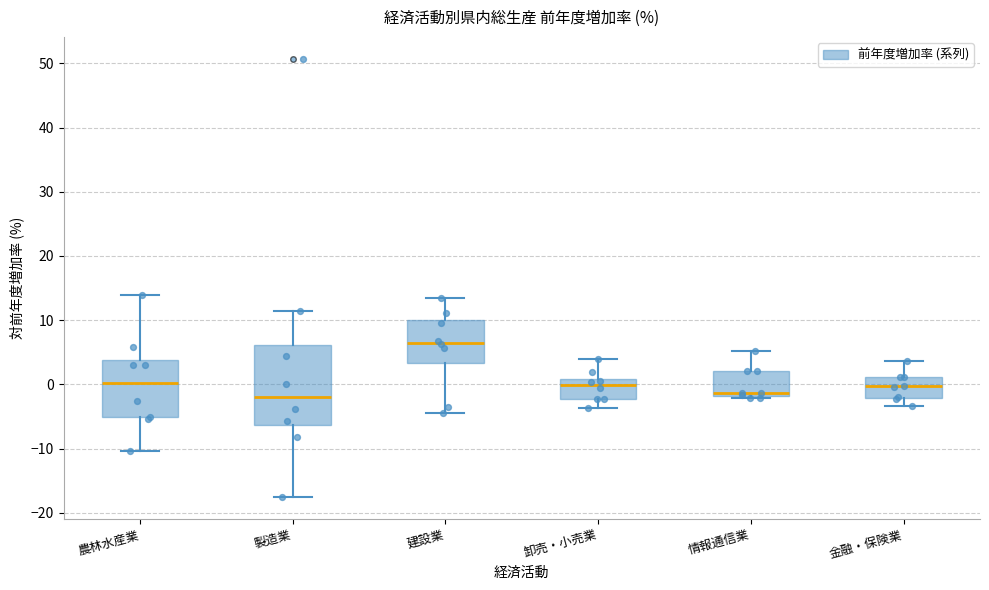

Reading left to right, transcribe this box plot: for each box, give where its median line is, the range the box spans, and where its two whiskers end, as read against the y-axis. The values are not printed on the chart, so give them approximately, as read against the axis.

農林水産業: median 0, box -5 to 4, whiskers -10 to 14
製造業: median -2, box -6 to 6, whiskers -17 to 12
建設業: median 7, box 3 to 10, whiskers -4 to 14
卸売・小売業: median 0, box -2 to 1, whiskers -4 to 4
情報通信業: median -1, box -2 to 2, whiskers -2 (just below the box's lower edge) to 5
金融・保険業: median 0, box -2 to 1, whiskers -3 to 4